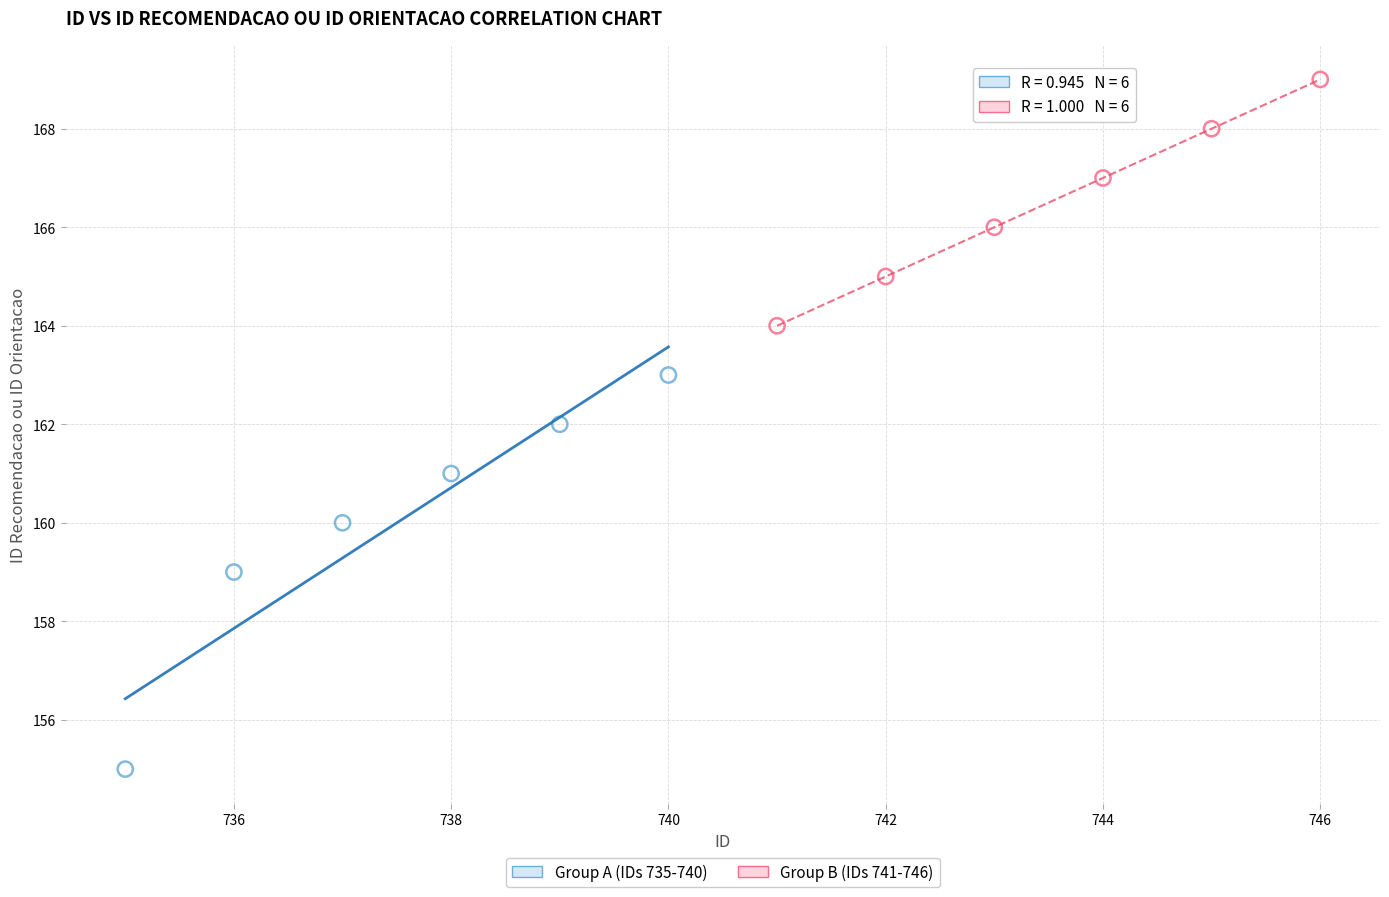

What are all the series names shown in the legend?

Group A (IDs 735-740), Group B (IDs 741-746)